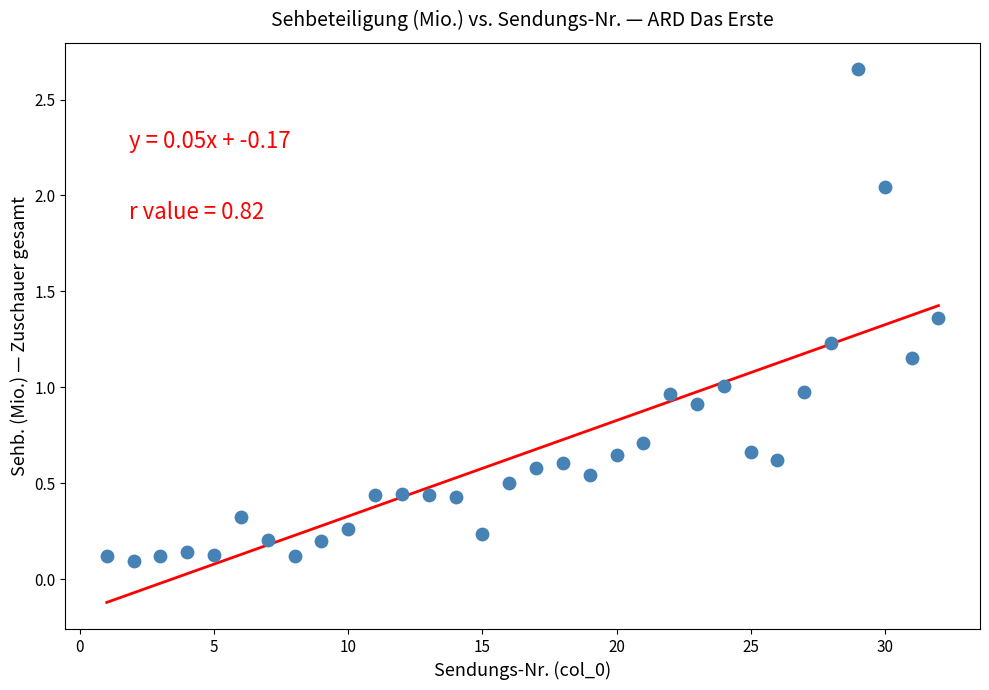

What is the range of Y values (max minus min)?

2.6